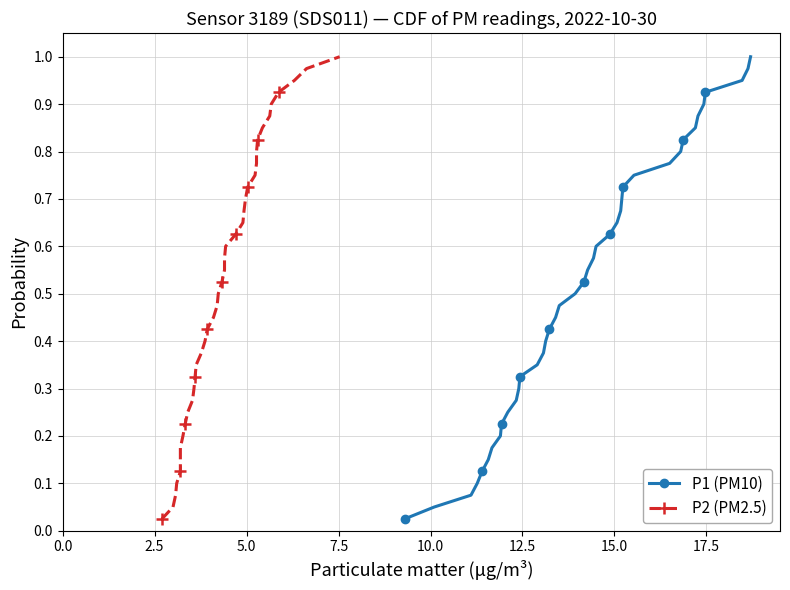

True or false: P1 (PM10) has more than 0 points higher than both neighbors.

False